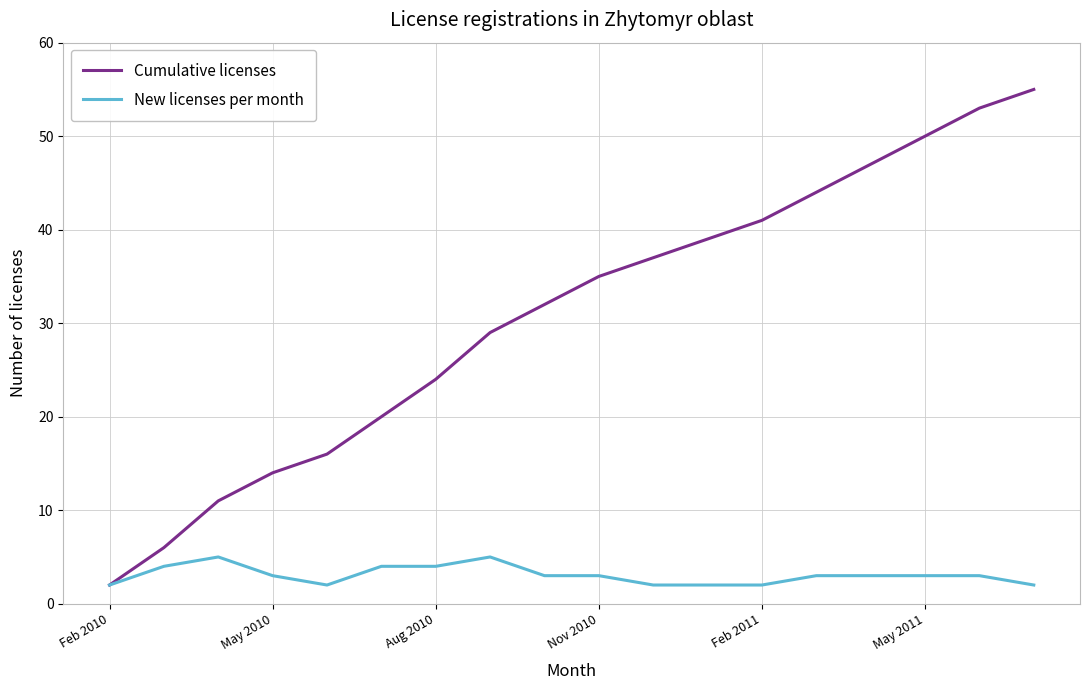

Which series has the largest total across all categories?

Cumulative licenses